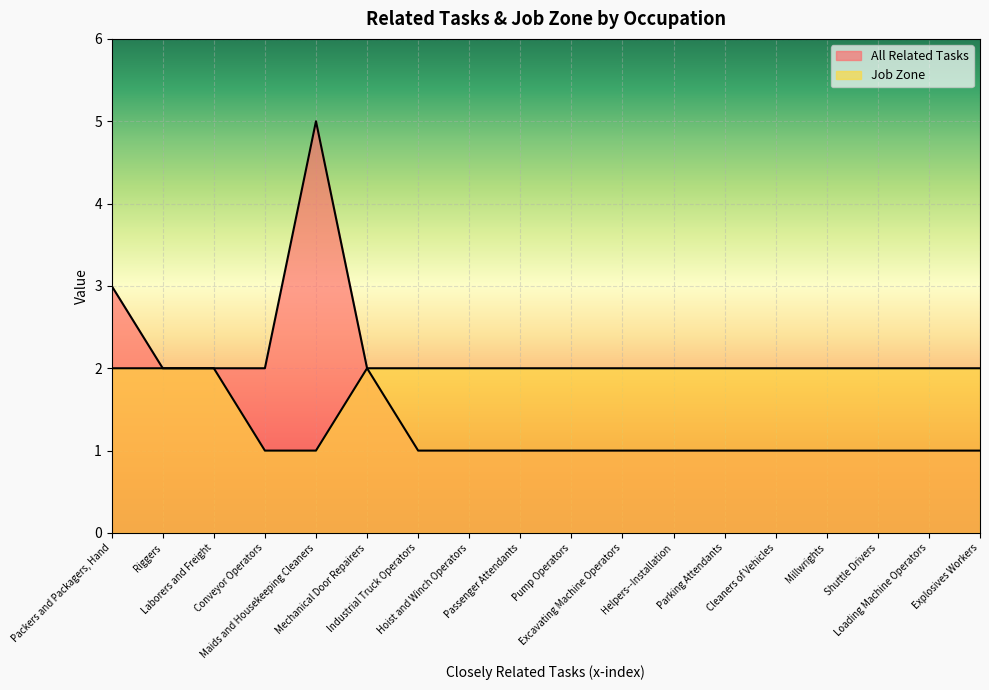

What is the label of the 10th point from the left?

Pump Operators